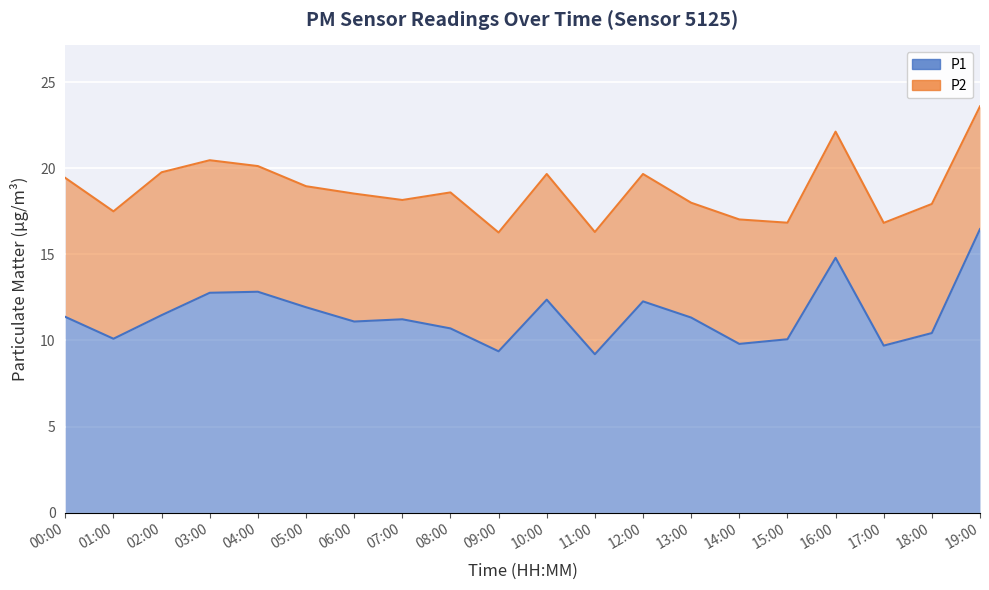

What position from the left is 17:00?

18